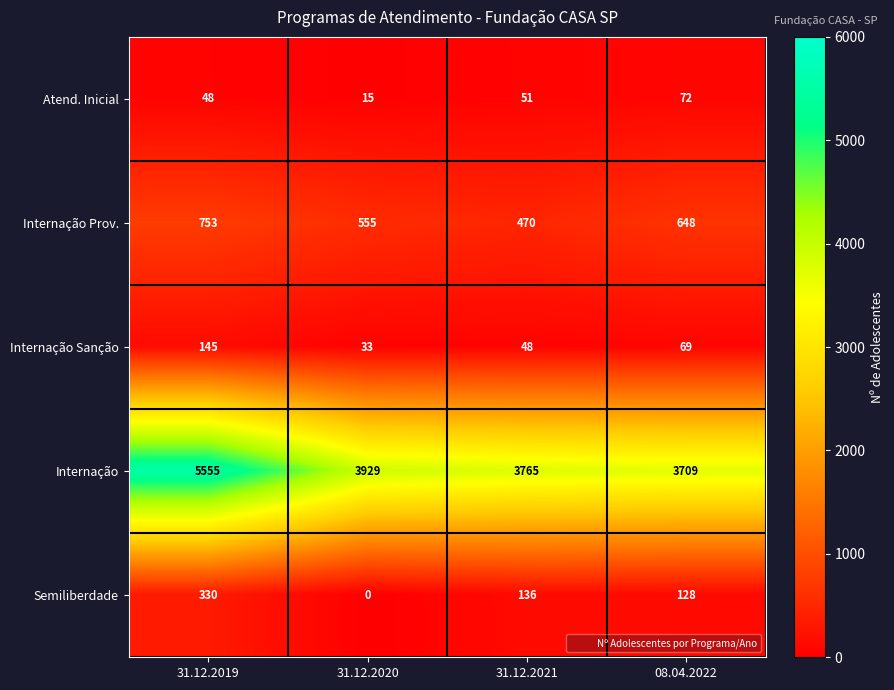

Which series has the largest total across all categories?

Internação